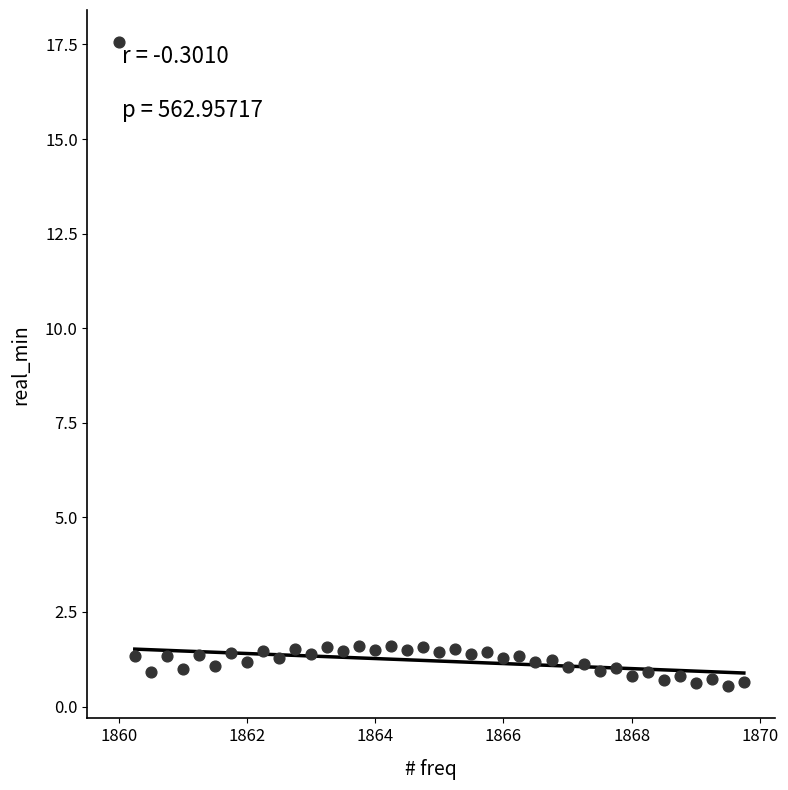

What is the range of X values (max minus min)?

9.8